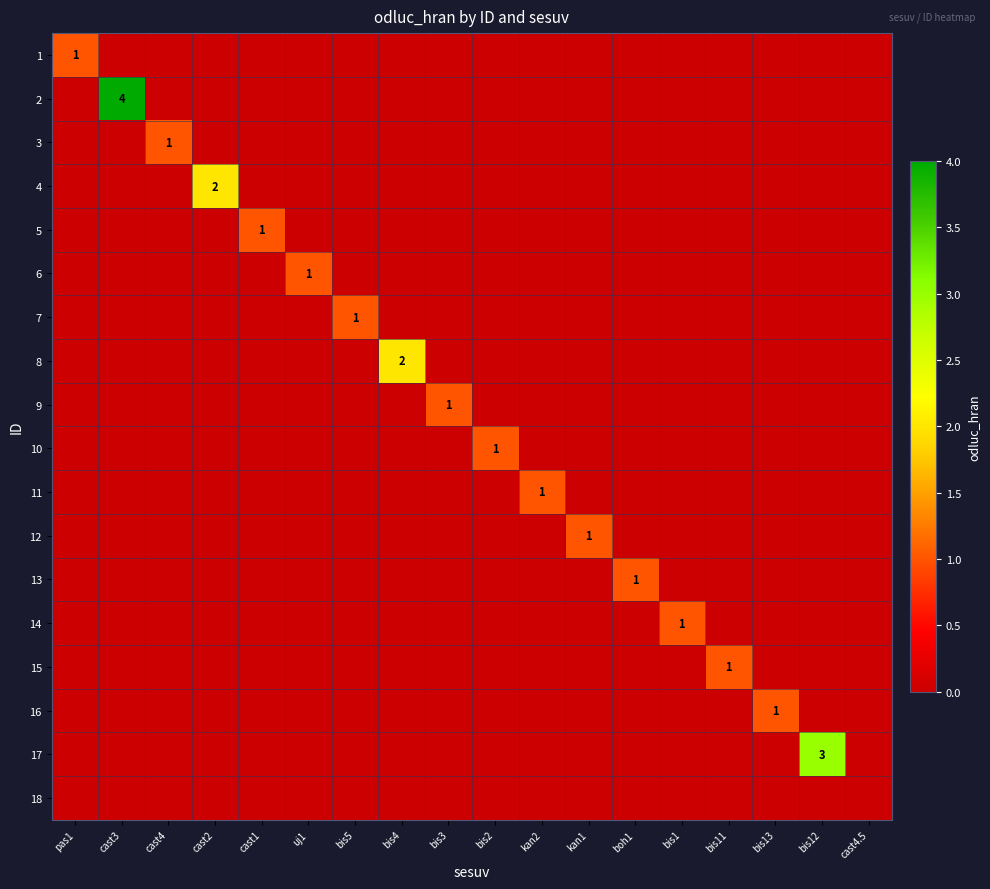

Between bis1 and cast4.5, which is larger?

bis1